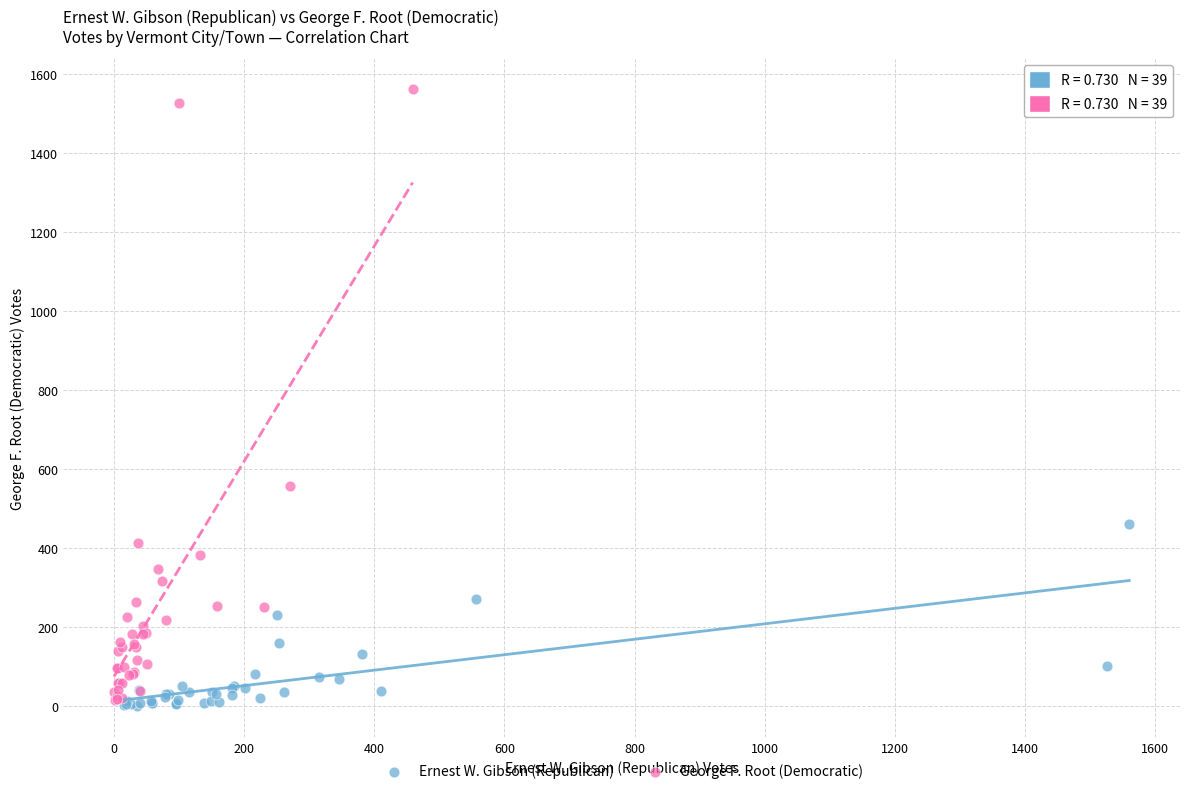

What are all the series names shown in the legend?

Ernest W. Gibson (Republican), George F. Root (Democratic)